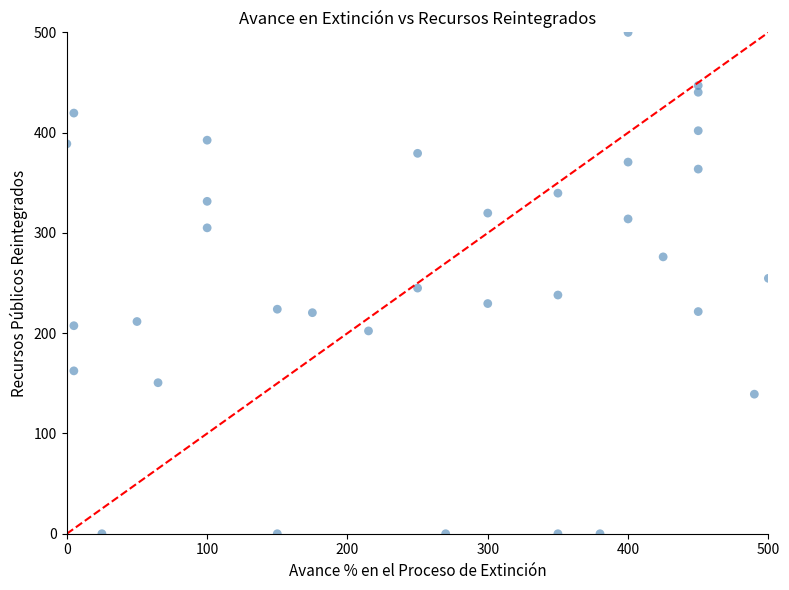

What is the range of Y values (max minus min)?

500.0